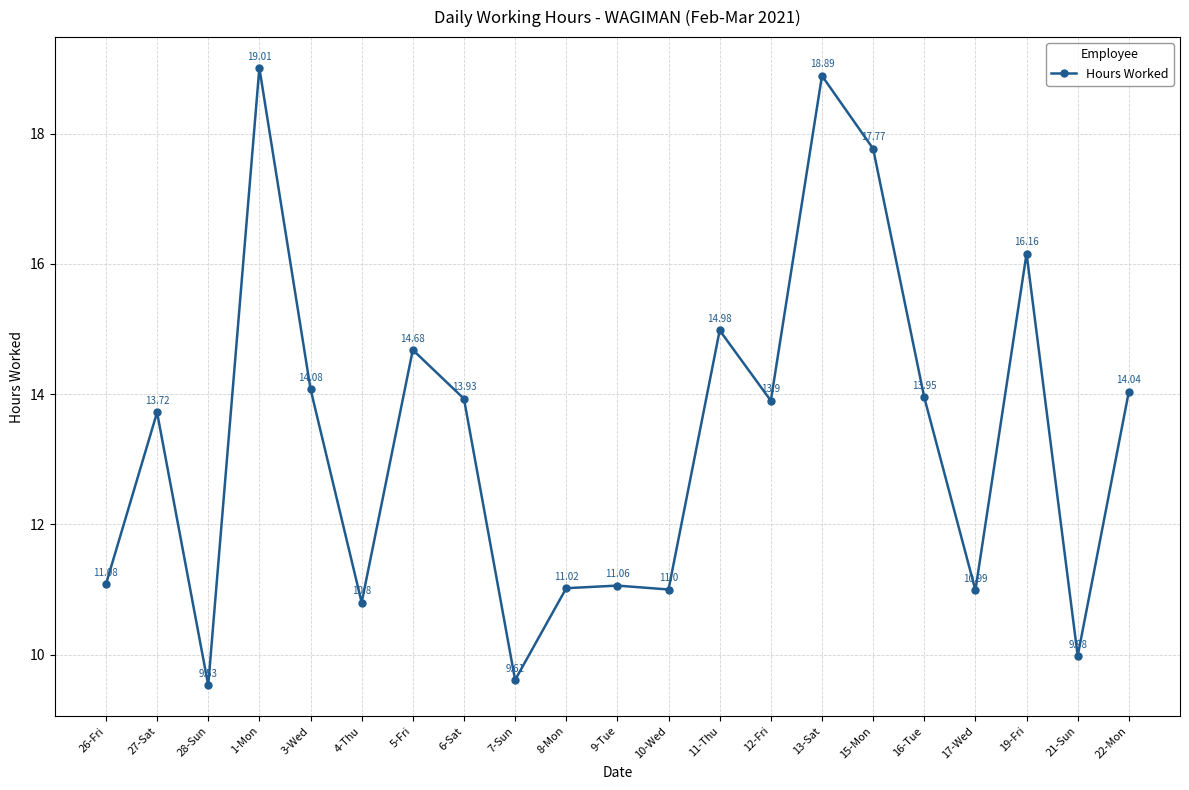

At which category does the chart reach its peak across all series?

1-Mon